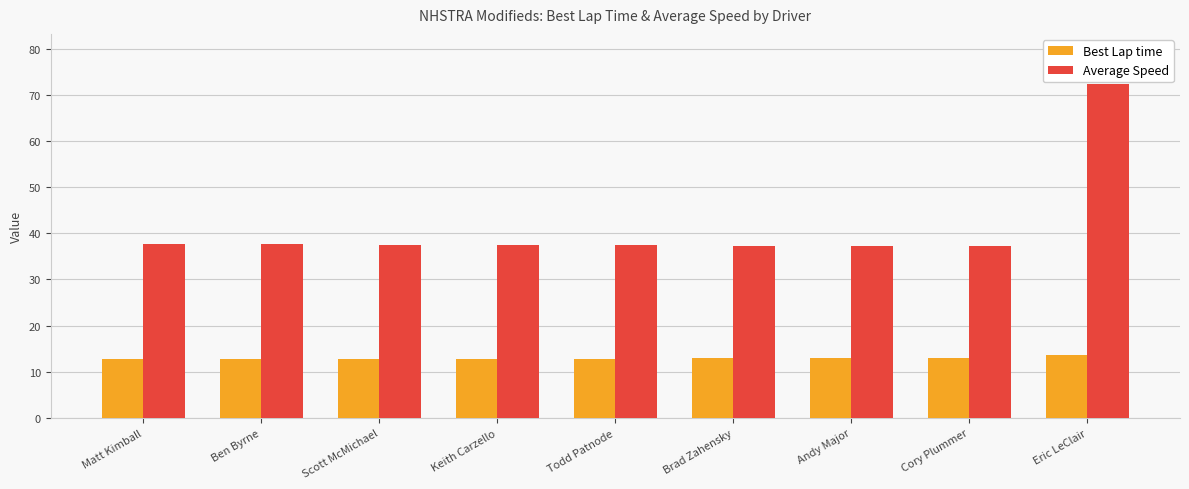

True or false: Best Lap time has a value of 12.8 at Ben Byrne.

True